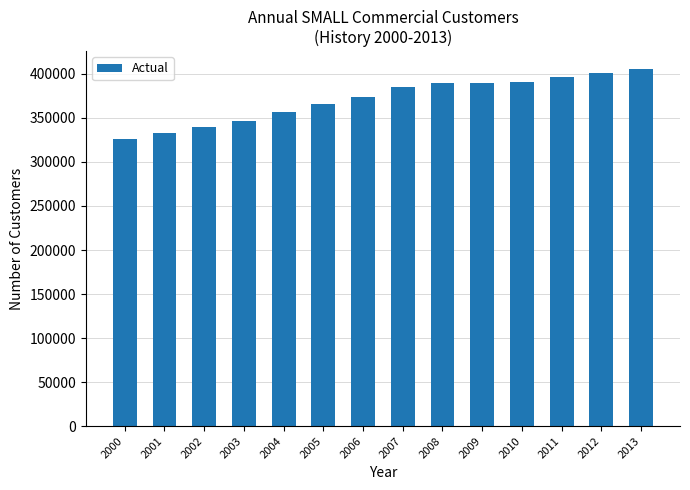

How many bars are there in total?

14